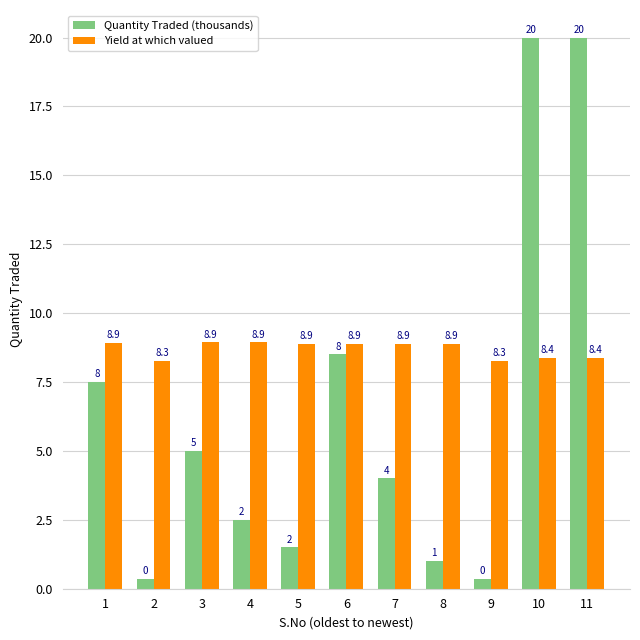

Is it true that Quantity Traded (thousands) equals 11.1 at 1?

False